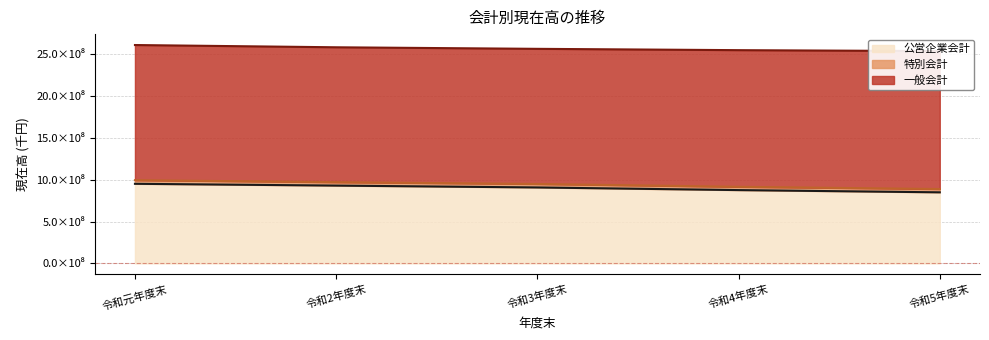

Reading left to right, what are all the values shown in this chart?

一般会計: 令和元年度末=1617487313	令和2年度末=1614389269	令和3年度末=1617286250	令和4年度末=1635245272	令和5年度末=1650573862
特別会計: 令和元年度末=43116011	令和2年度末=40728565	令和3年度末=41508006	令和4年度末=39356608	令和5年度末=39313972
公営企業会計: 令和元年度末=951891688	令和2年度末=930381917	令和3年度末=908096179	令和4年度末=876499285	令和5年度末=849821056